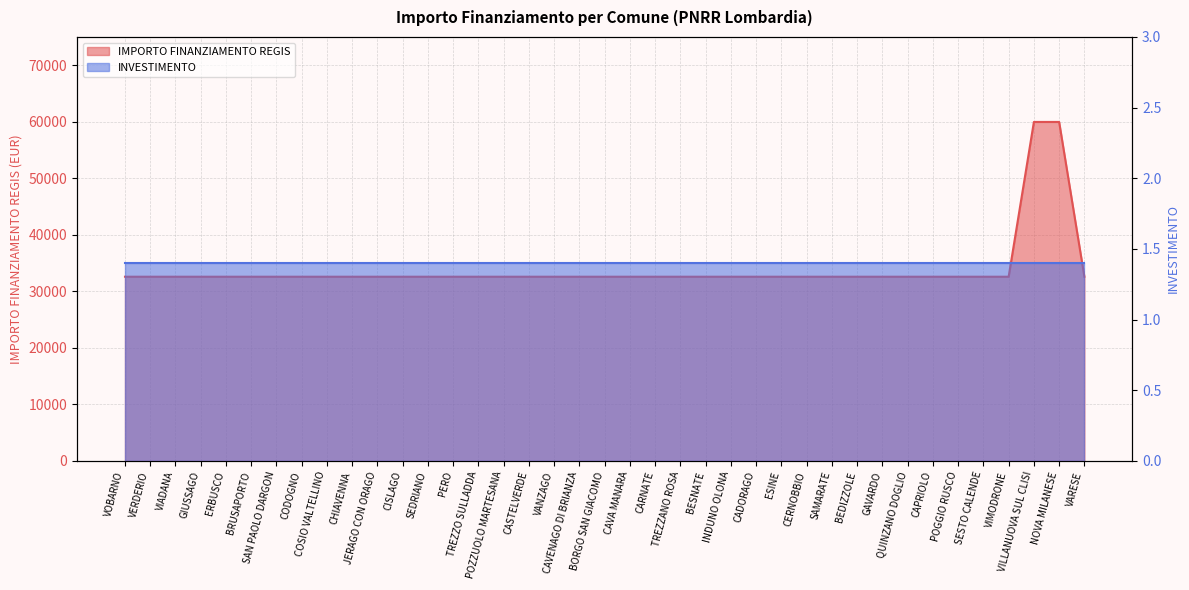

What is the average value?

33993